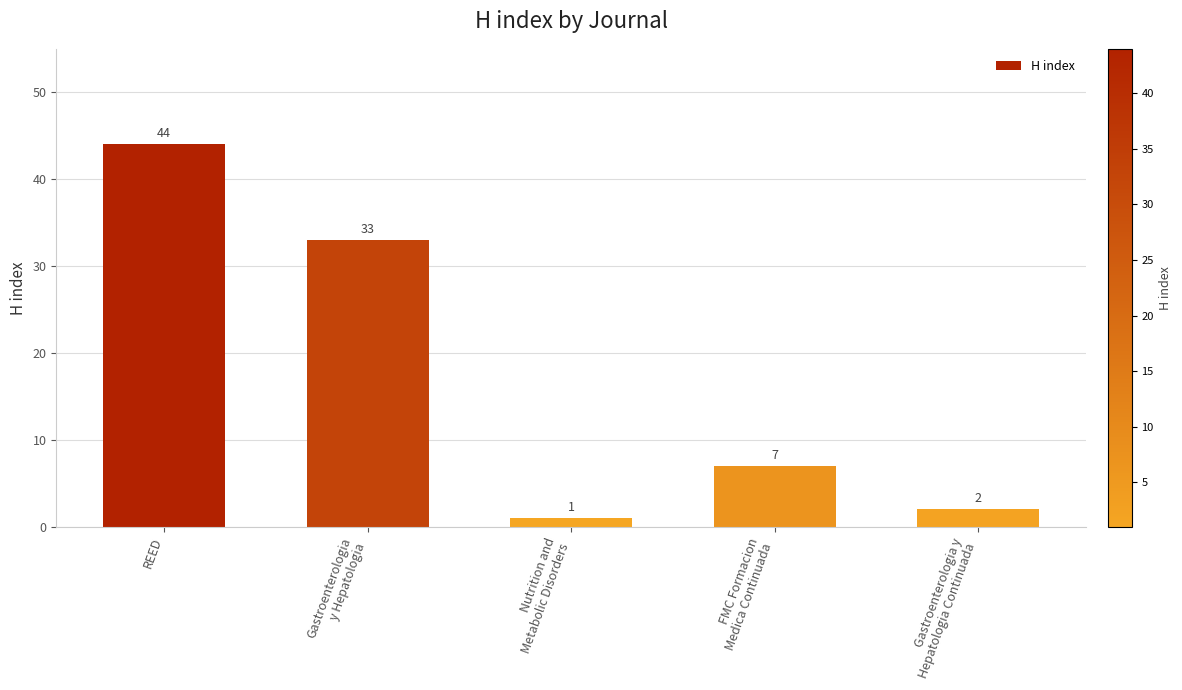

What is the difference between the second highest and second lowest values?

31